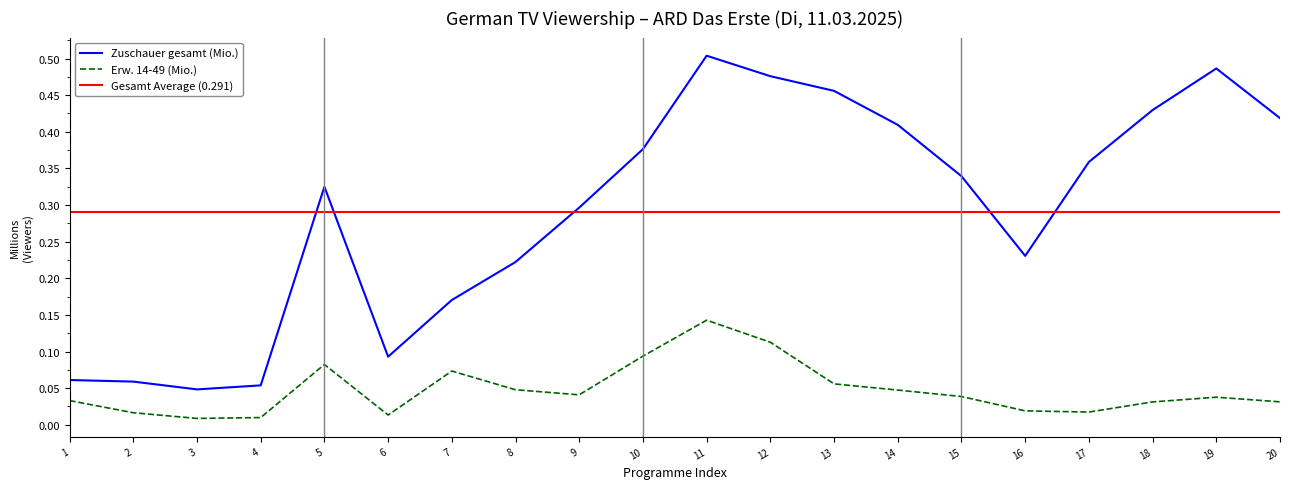

True or false: Zuschauer gesamt (Mio.) has more than 2 interior local peaks.

True